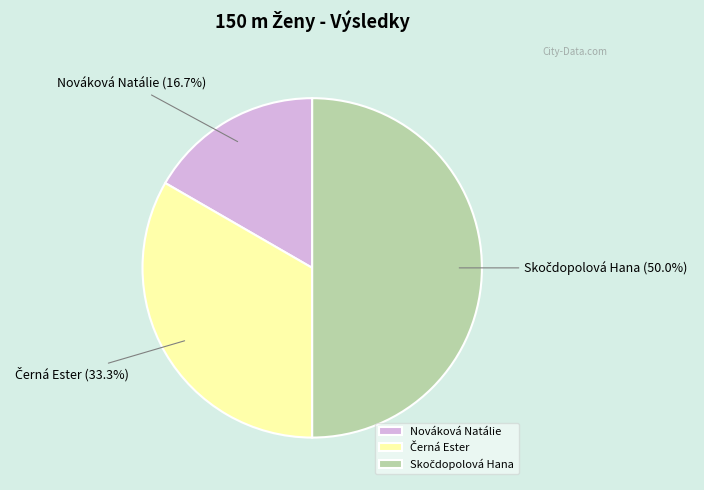

Does Nováková Natálie represent more than half of the total?

No